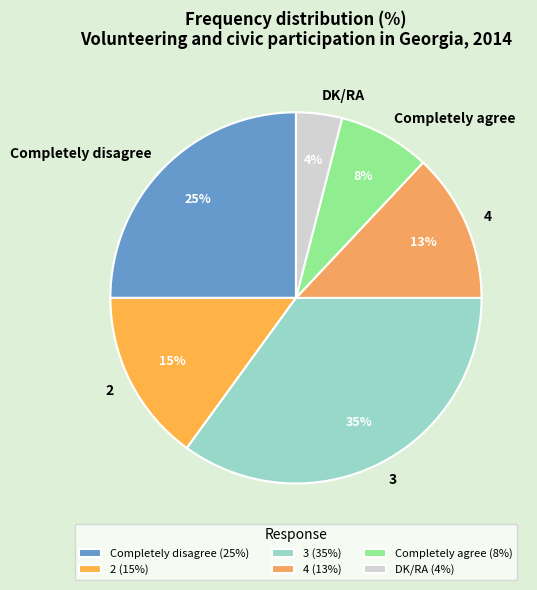

Approximately how many times larger is the value at 3 compared to Completely agree?

4.4